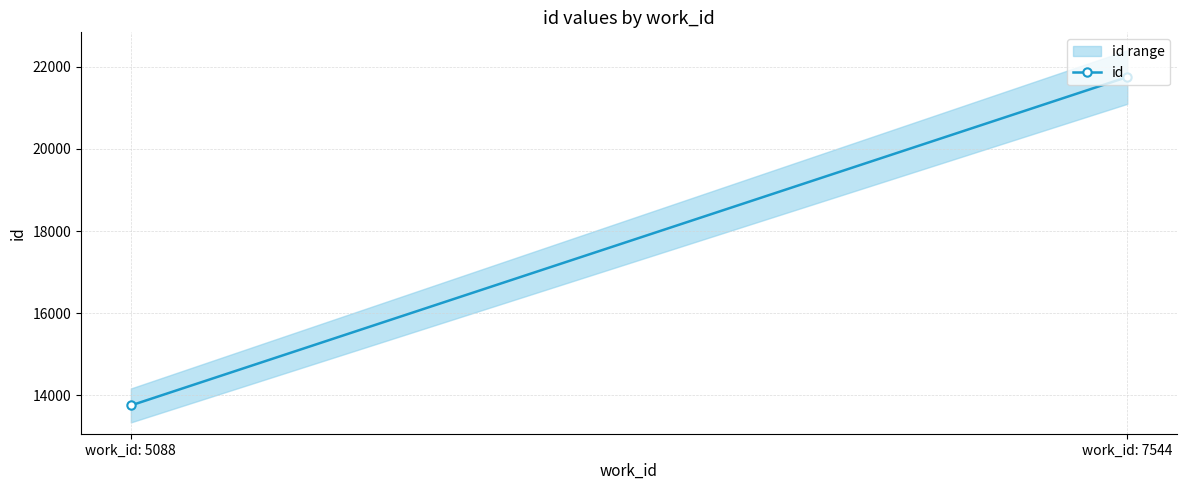

What is the sum of the values at work_id: 5088 and work_id: 7544?

35506